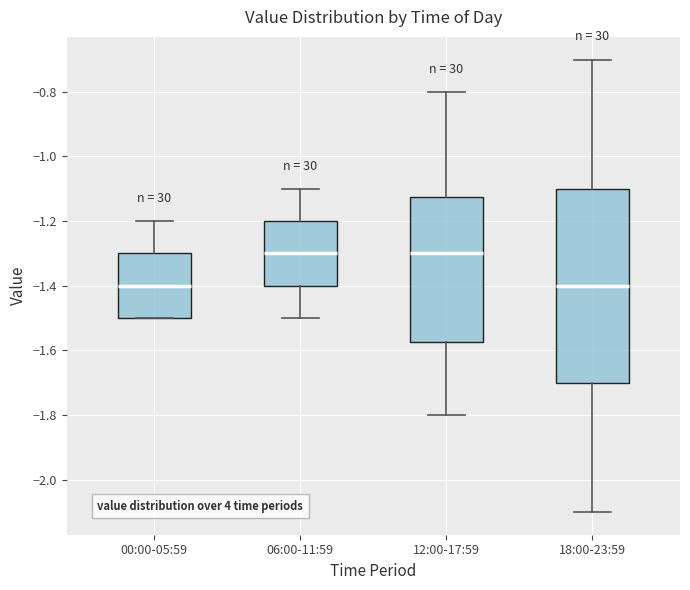

Reading left to right, transcribe this box plot: for each box, give where its median line is, the range the box spans, and where its two whiskers end, as read against the y-axis. The values are not printed on the chart, so give them approximately, as read against the axis.

00:00-05:59: median -1.40, box -1.50 to -1.30, whiskers -1.50 to -1.20
06:00-11:59: median -1.30, box -1.40 to -1.20, whiskers -1.50 to -1.10
12:00-17:59: median -1.30, box -1.58 to -1.12, whiskers -1.80 to -0.80
18:00-23:59: median -1.40, box -1.70 to -1.10, whiskers -2.10 to -0.70